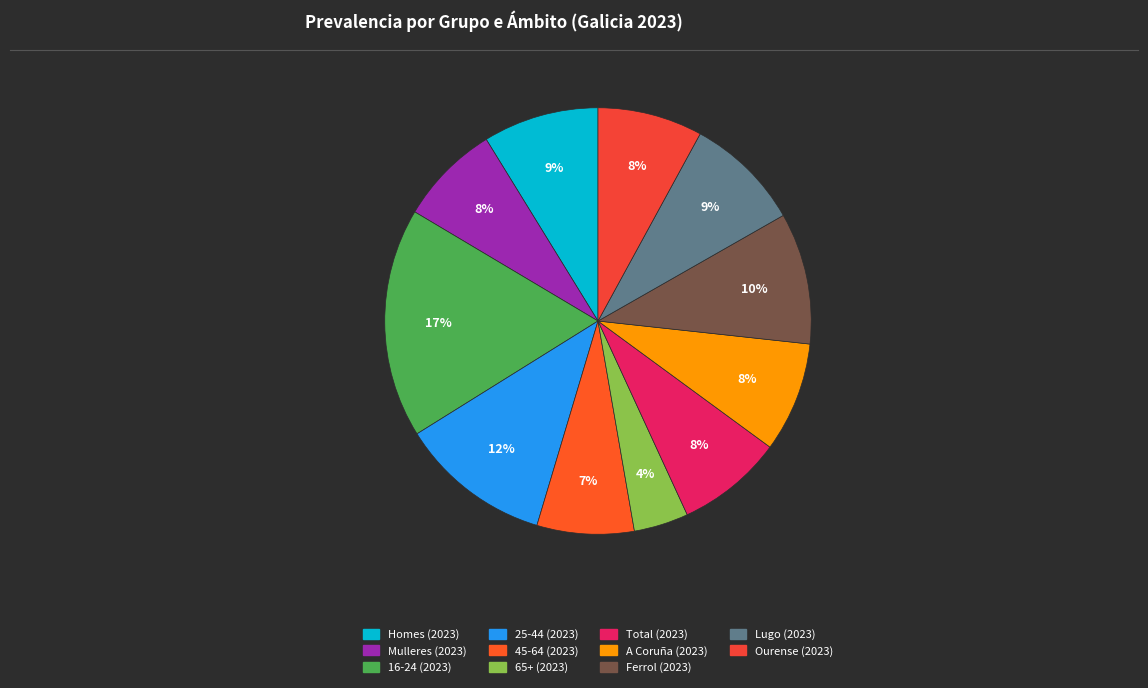

Is Ferrol (2023) the majority of the pie?

No